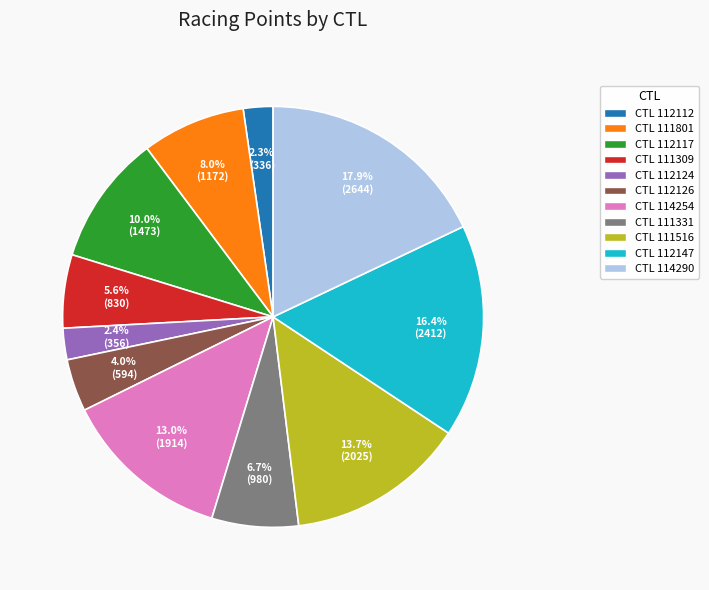

What is the largest slice in the pie chart?

CTL 114290